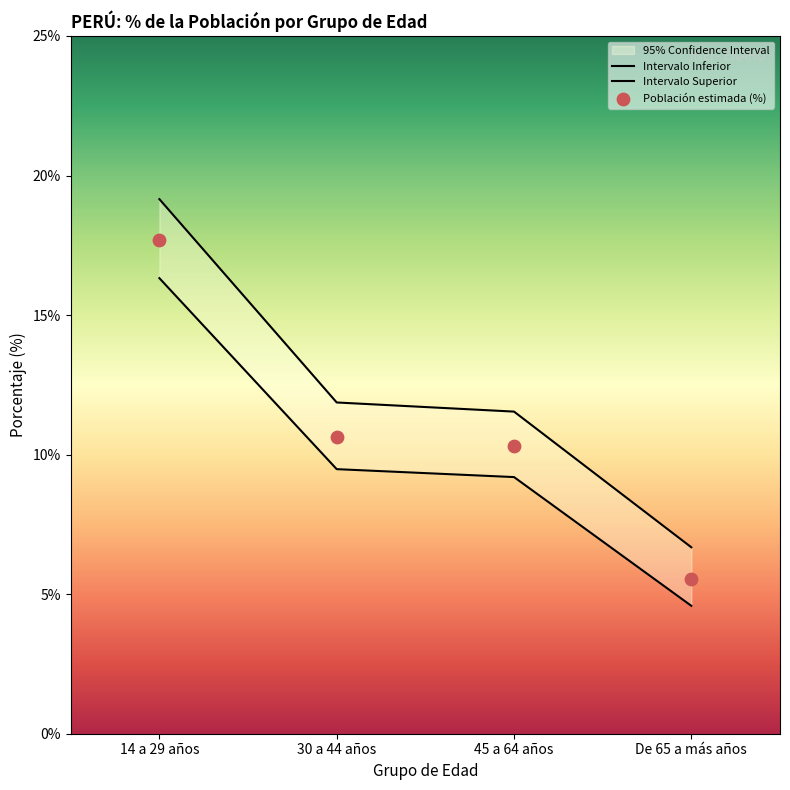

Which series contains the lowest Y value?

Intervalo Inferior